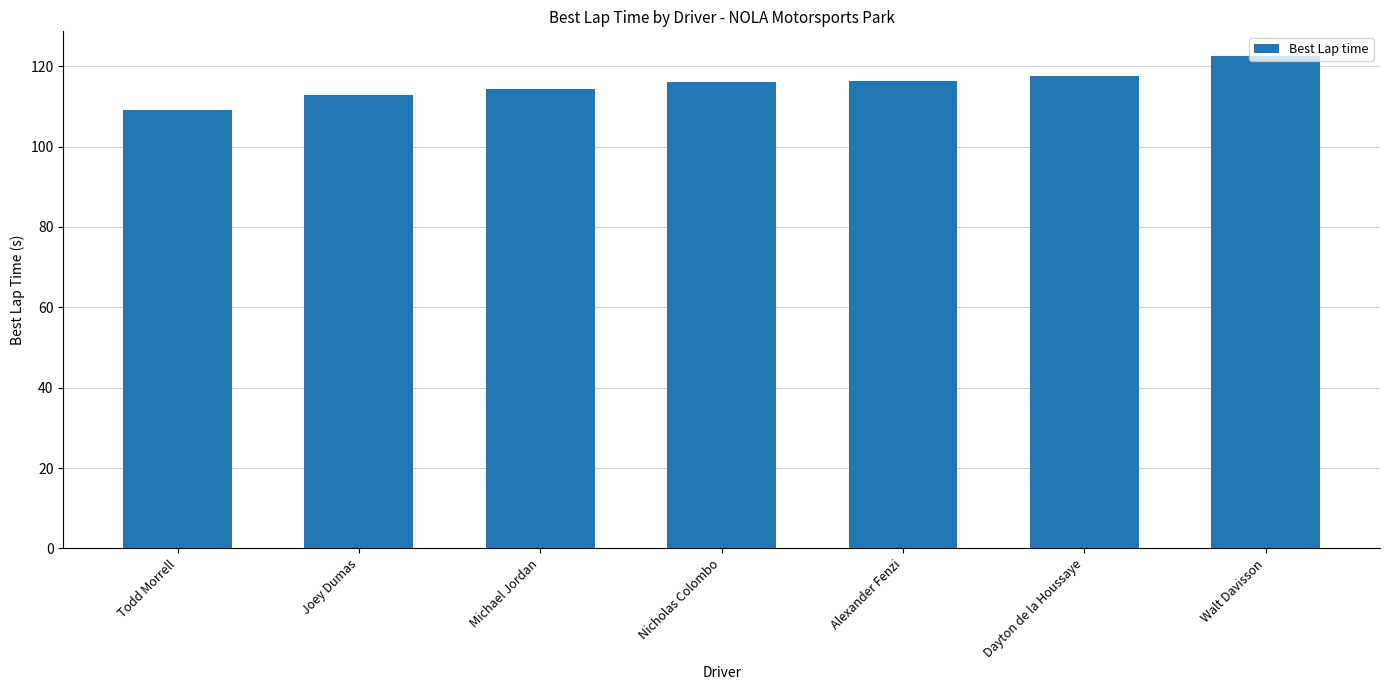

Between Walt Davisson and Alexander Fenzi, which is larger?

Walt Davisson